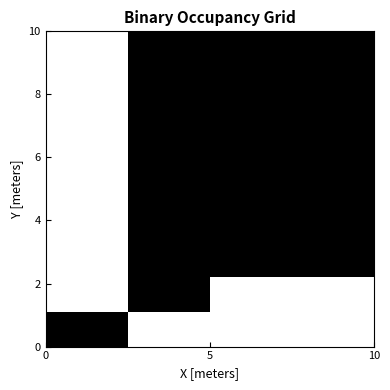

What is the greatest value displayed?

1